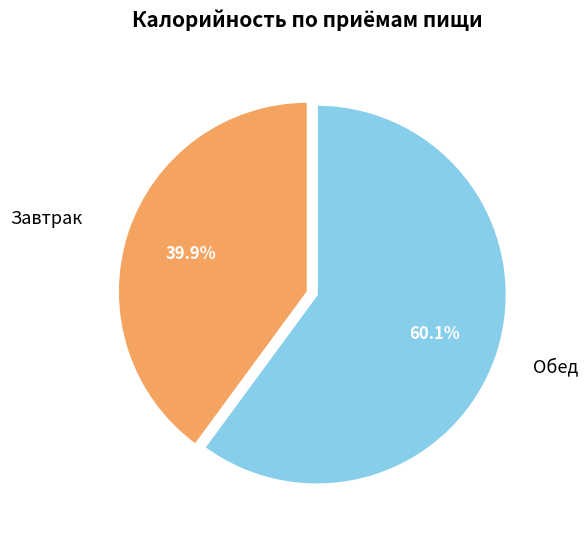

Is there a majority slice in this chart?

Yes